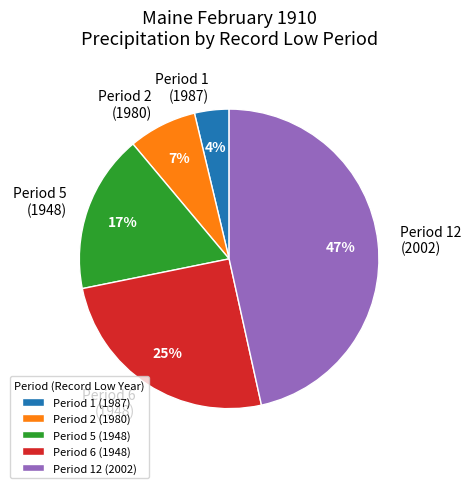

Approximately how many times larger is the value at Period 5 (1948) compared to Period 6 (1948)?

0.7